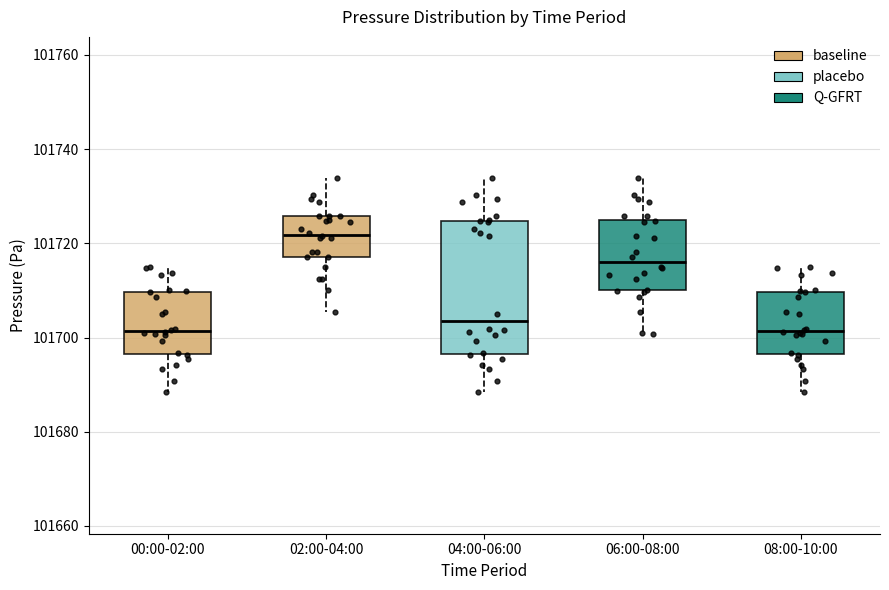

Which box is the tallest, from its lower edge to its upper edge?

04:00-06:00